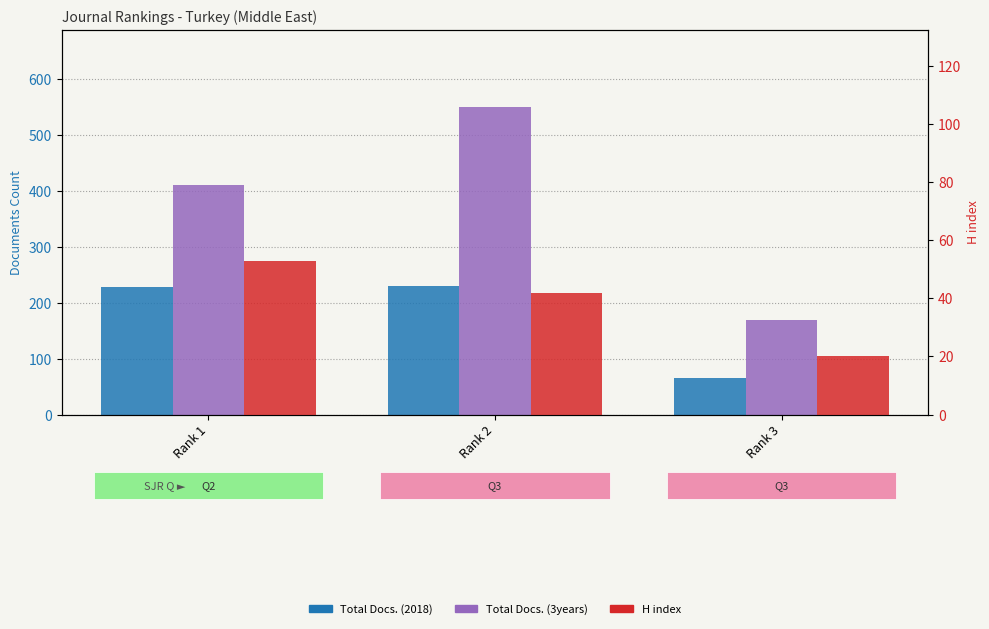

Which category has the highest value across all series?

Rank 2